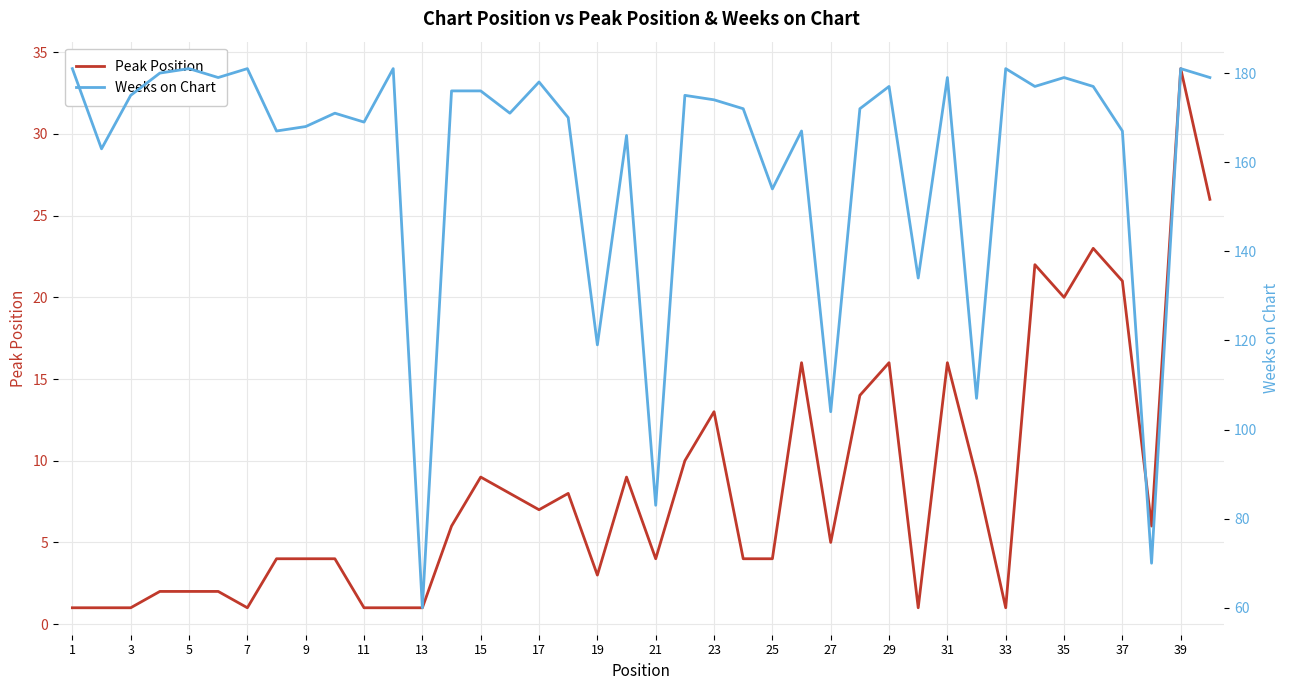

What value does the Peak Position series have at 37?

21